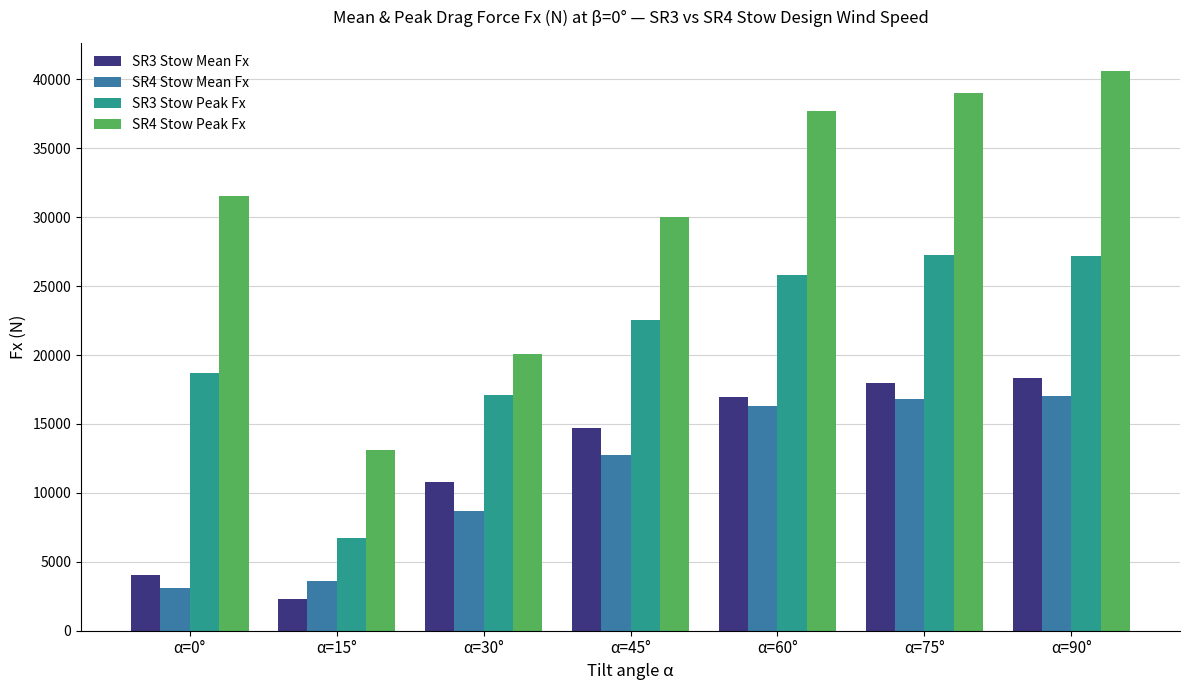

What is the sum of all SR3 Stow Peak Fx values?

145442.6